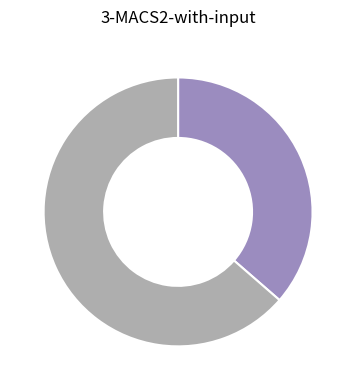

Is there any slice that represents more than half of the pie?

Yes